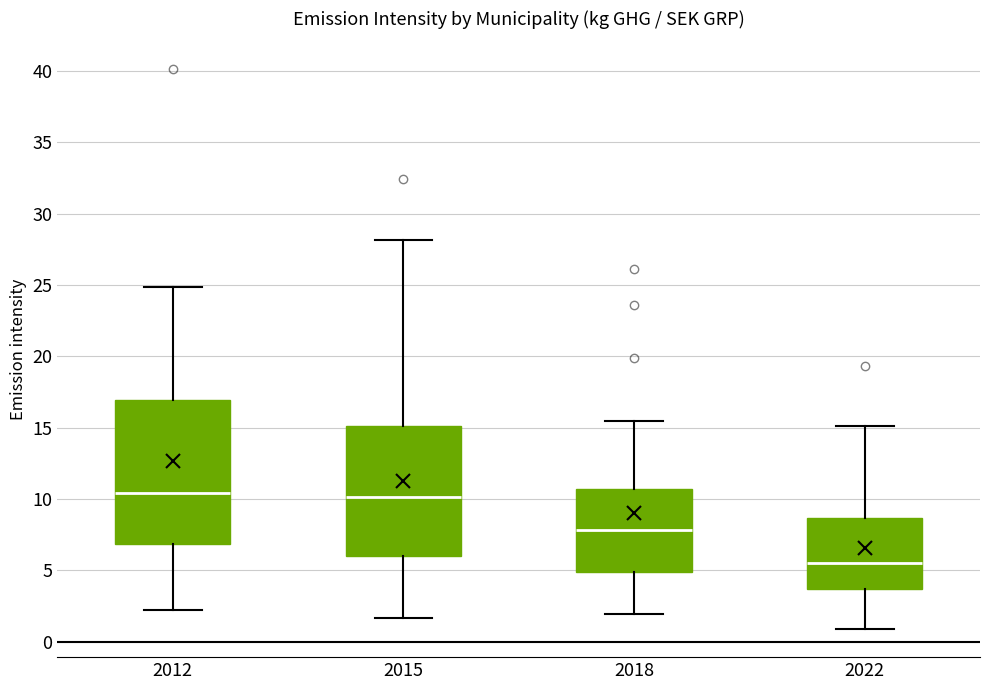

Which box's median line is the lowest?

2022